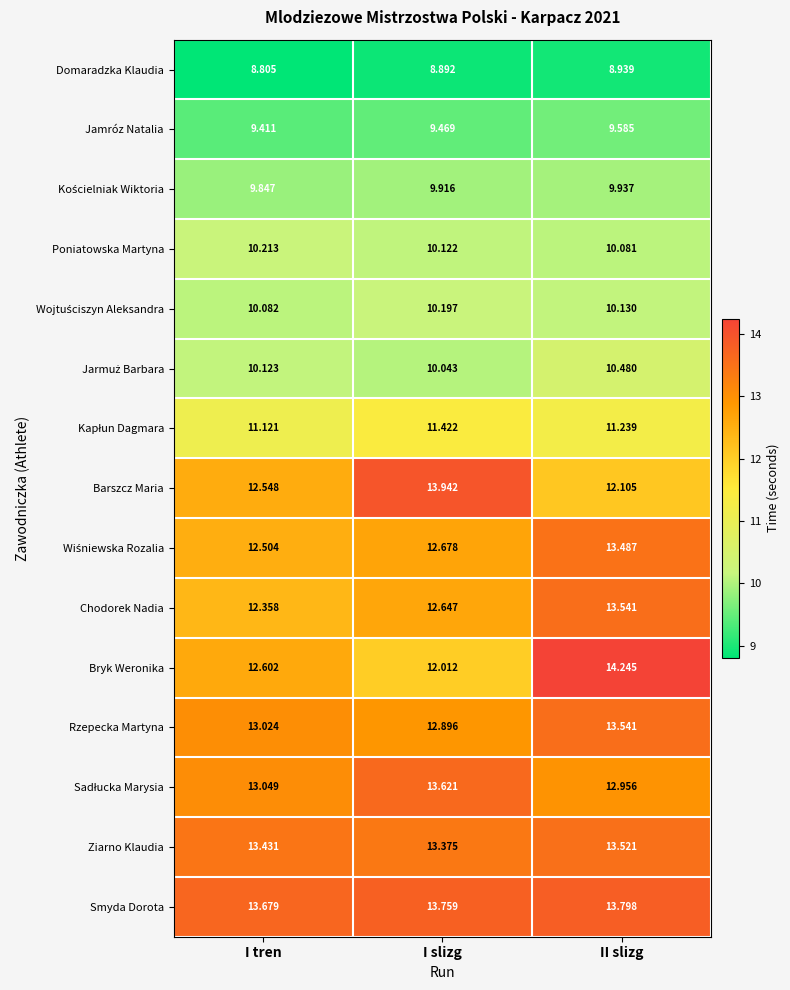

At how many categories does at least one series exceed 12?

3